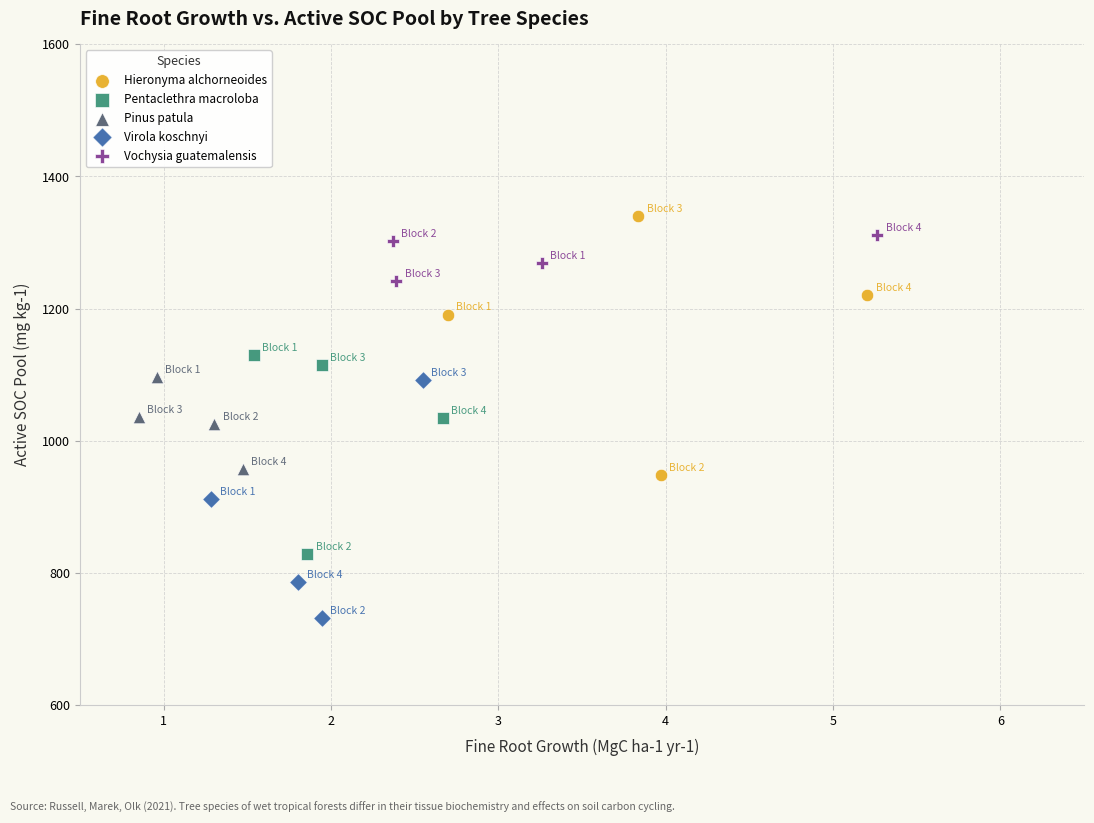

Which series contains the lowest Y value?

Virola koschnyi